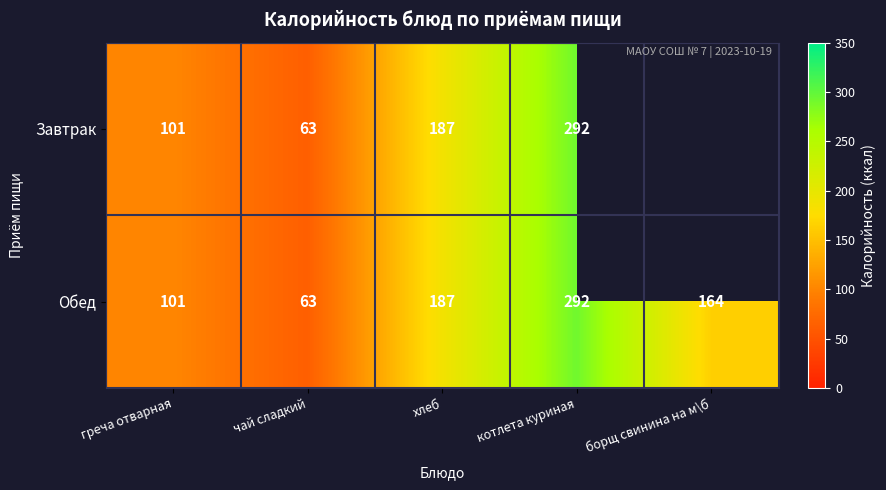

The Завтрак series shows 193.7 at котлета куриная. True or false?

False